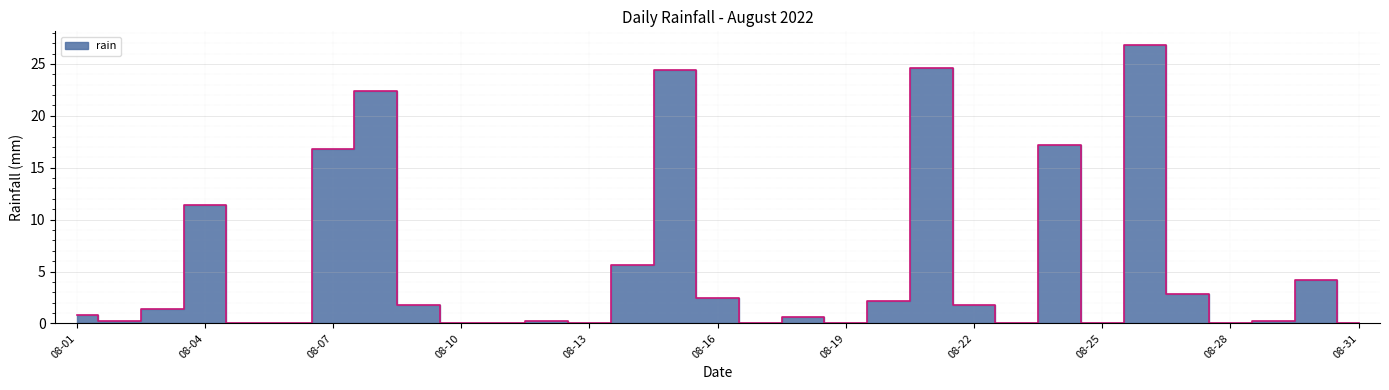

True or false: there are more than 2 points higher than both neighbors.

True